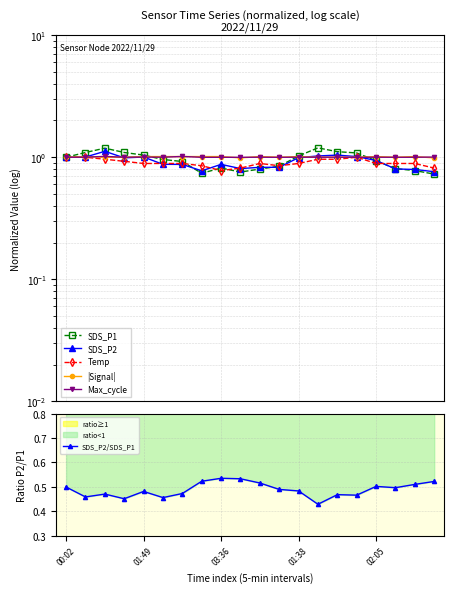

What position from the right is 15?

5